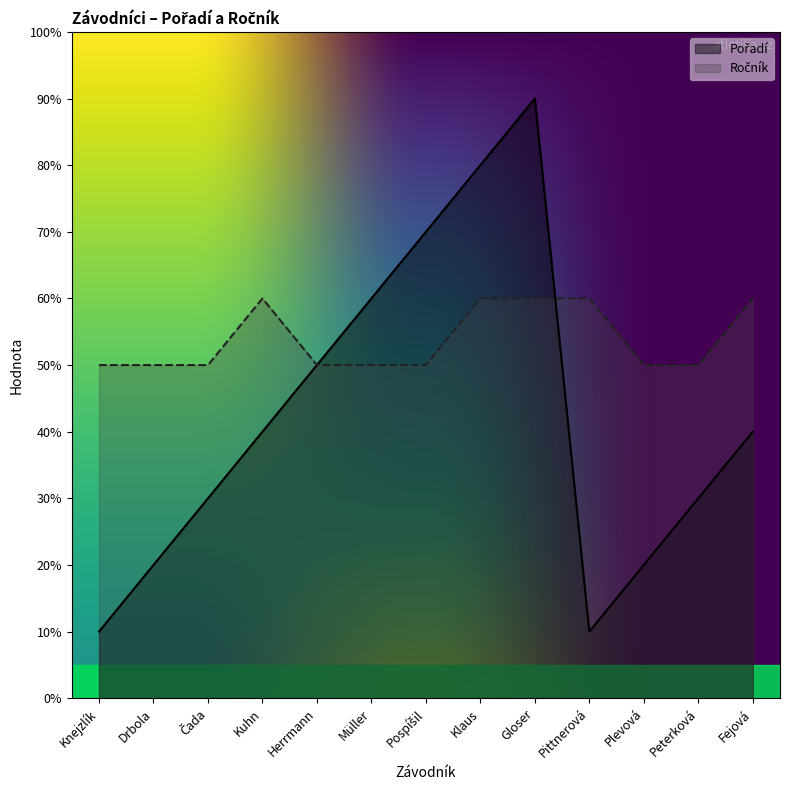

At which category does the chart reach its minimum across all series?

Knejzlík